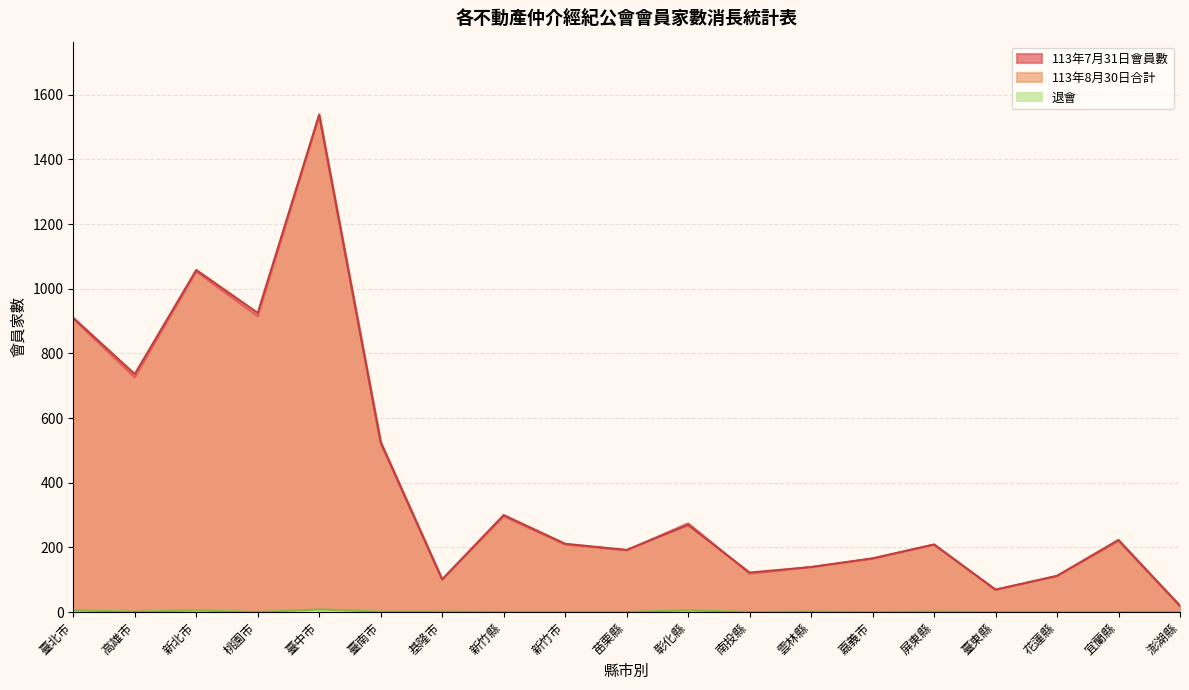

True or false: 退會 and 113年8月30日合計 cross at least once.

False